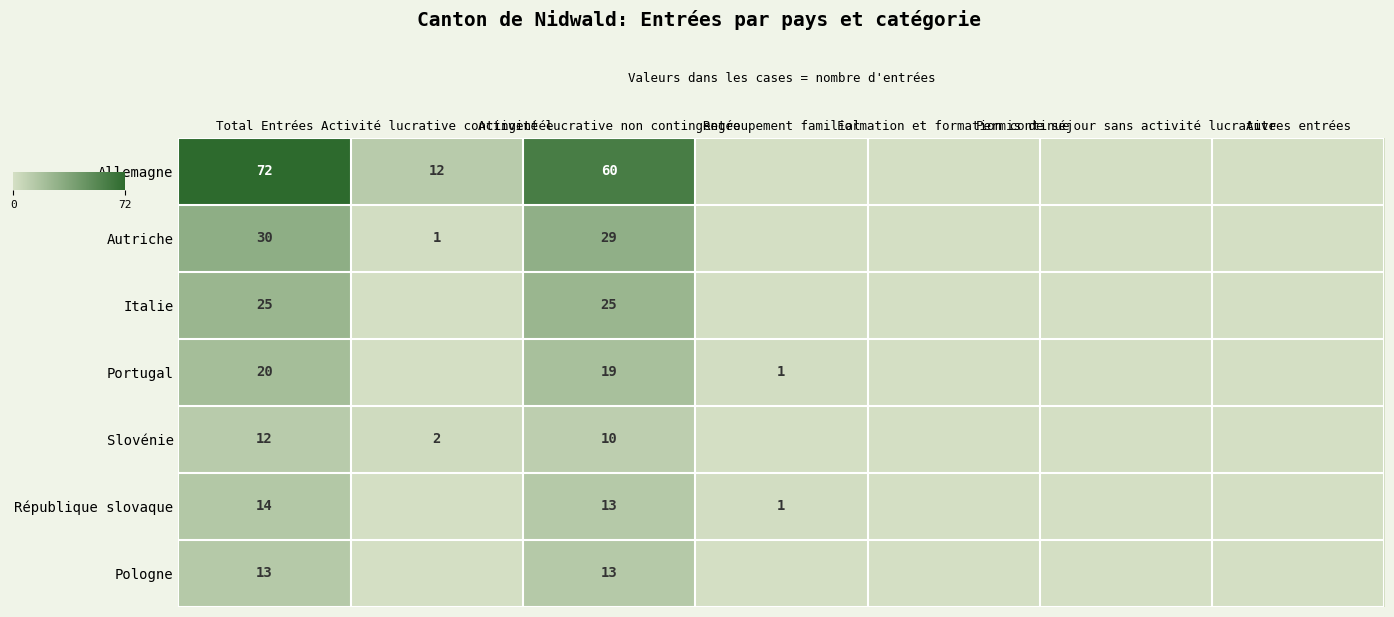

Which series has the widest spread of values?

Allemagne